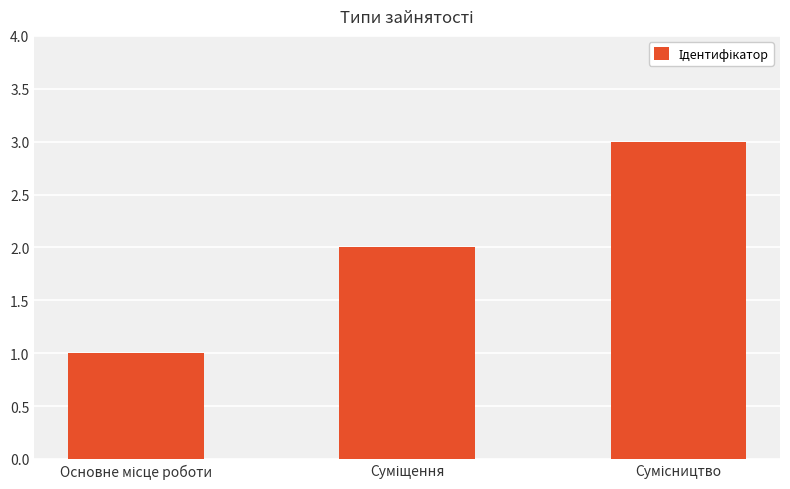

What is the maximum value shown in the chart?

3